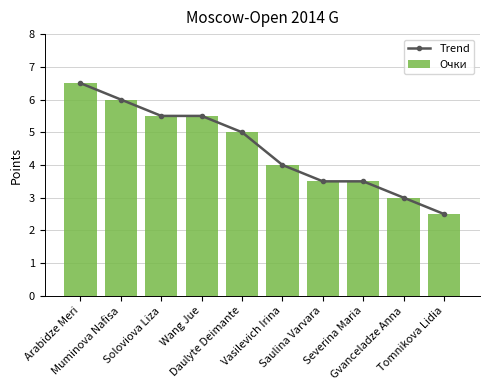

Is it true that Очки equals 5.0 at Daulyte Deimante?

True